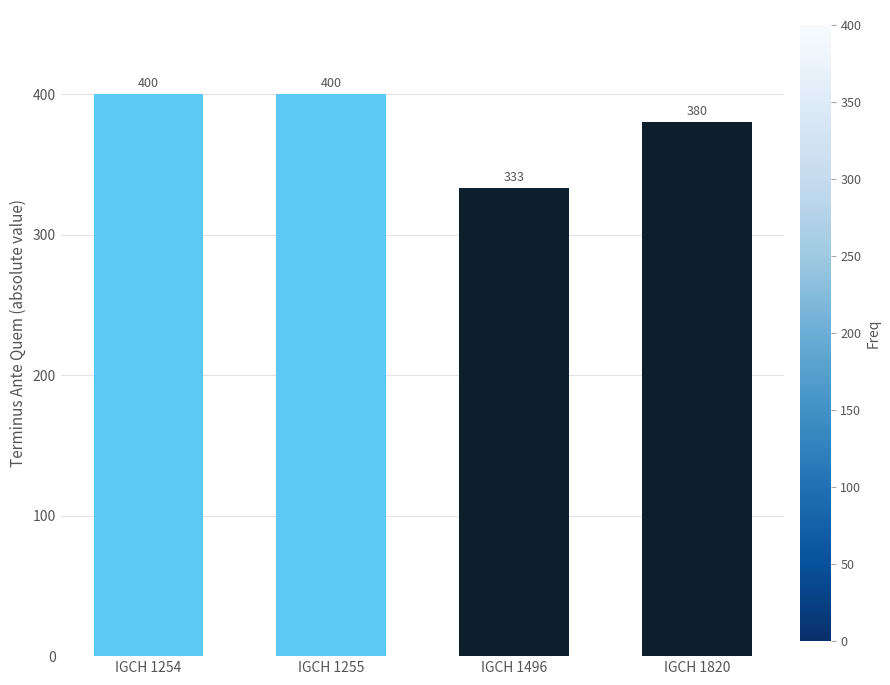

Reading left to right, what are all the values shown in this chart?

400	400	333	380